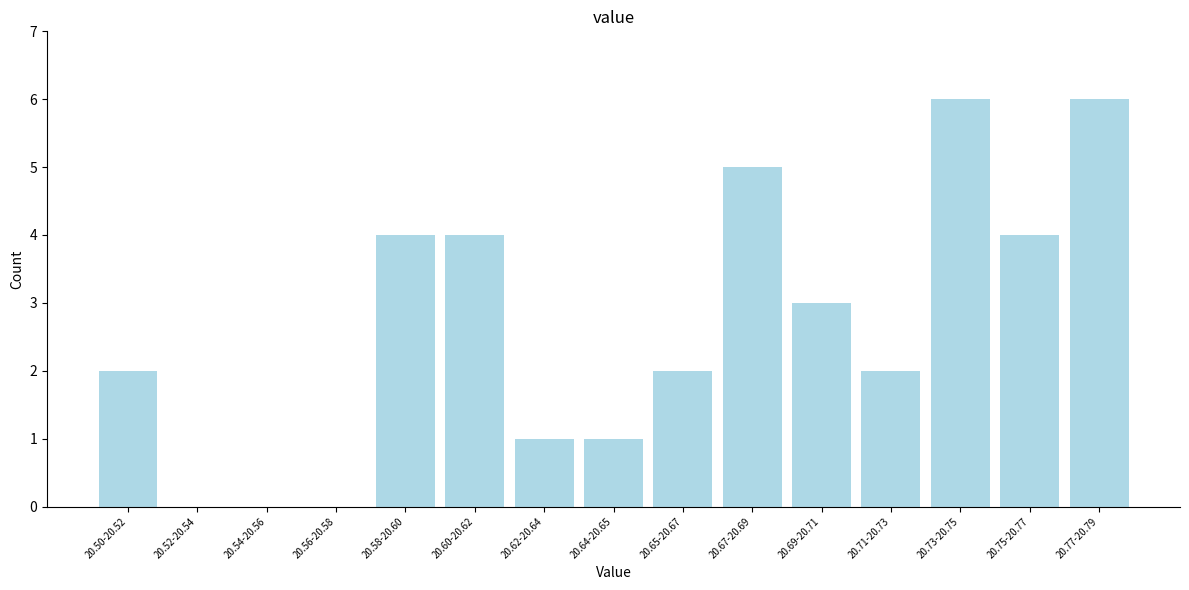

Reading left to right, extract all data points from this chart.

20.50-20.52=2	20.52-20.54=0	20.54-20.56=0	20.56-20.58=0	20.58-20.60=4	20.60-20.62=4	20.62-20.64=1	20.64-20.65=1	20.65-20.67=2	20.67-20.69=5	20.69-20.71=3	20.71-20.73=2	20.73-20.75=6	20.75-20.77=4	20.77-20.79=6